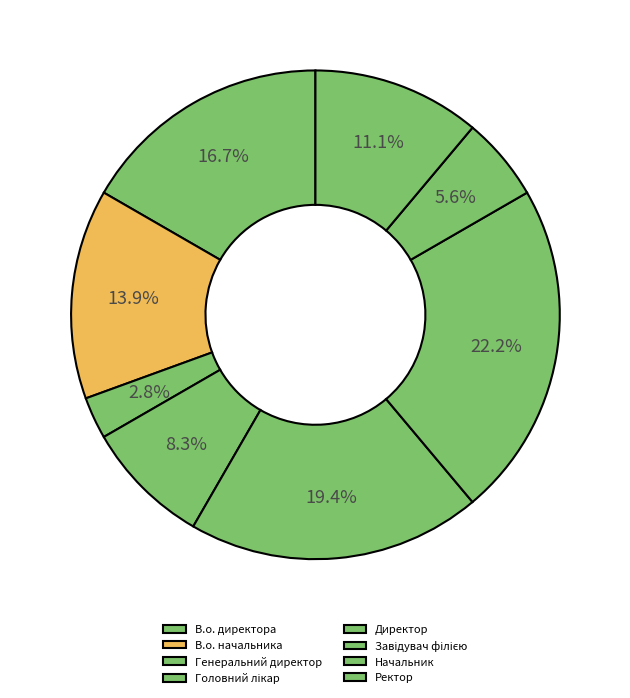

How much of the chart is everything except Завідувач філією?

77.8%